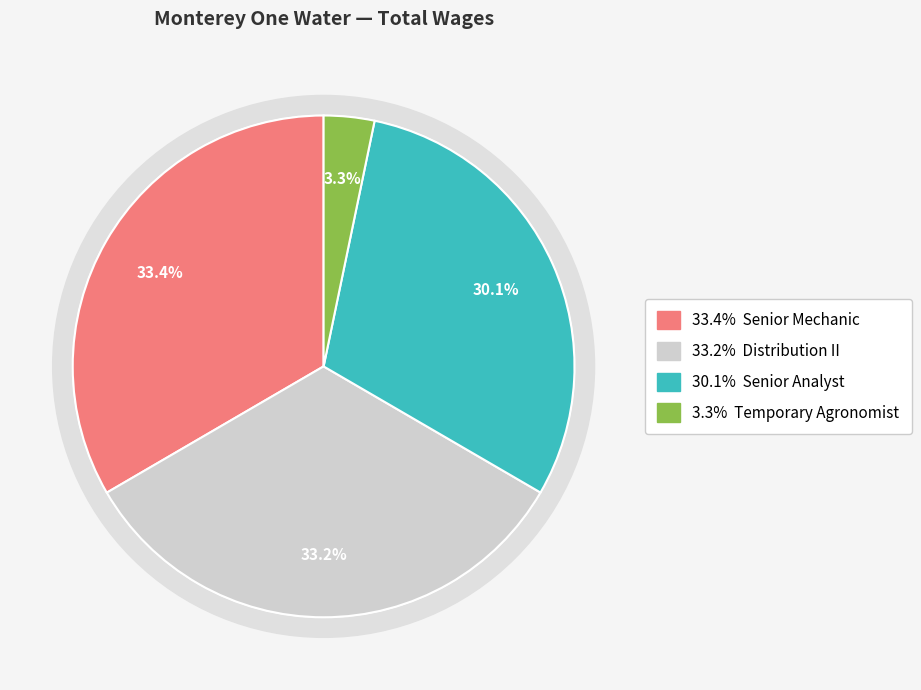

Is there a majority slice in this chart?

No